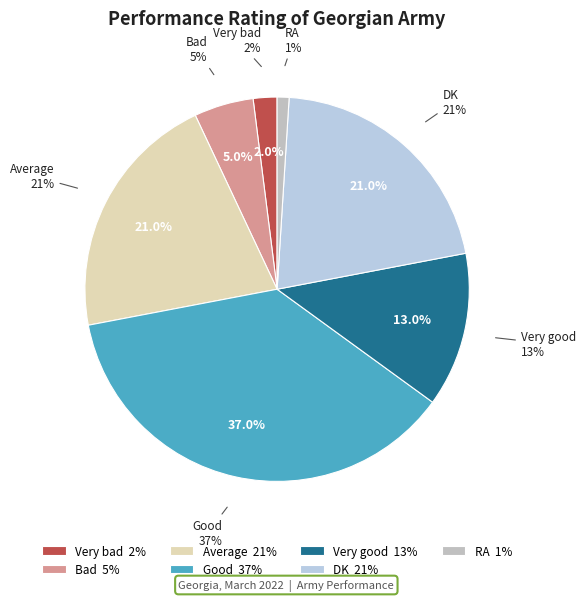

To the nearest percent, what is the difference between the Good and DK slice percentages?

16%